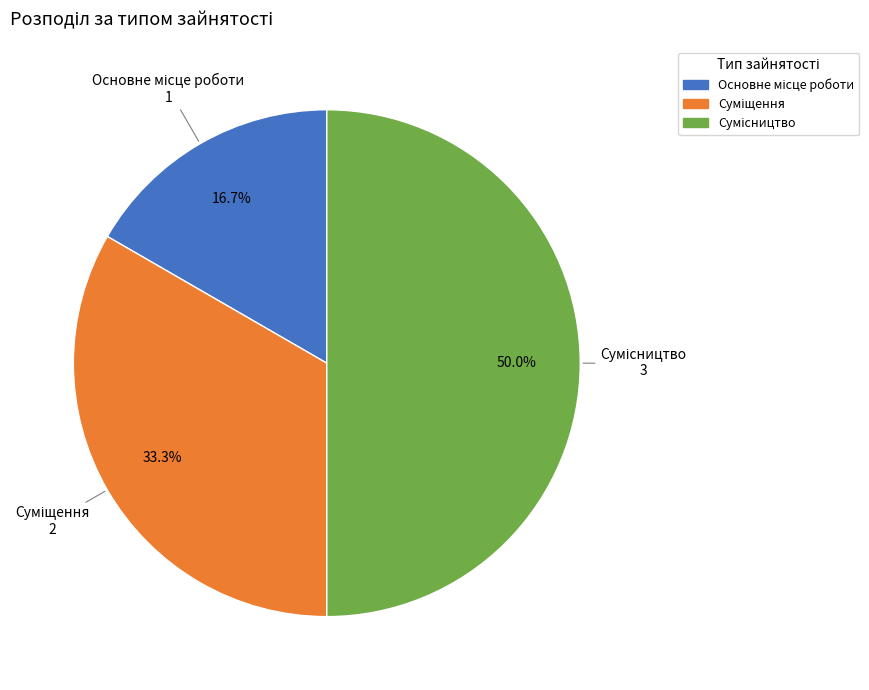

How many slices are in this pie chart?

3